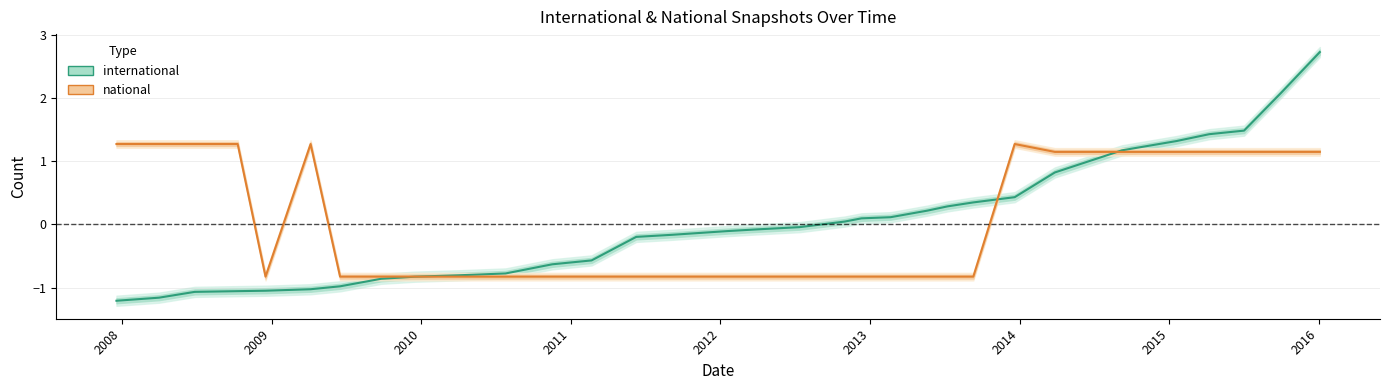

What is the label of the 3rd point from the left?

2009